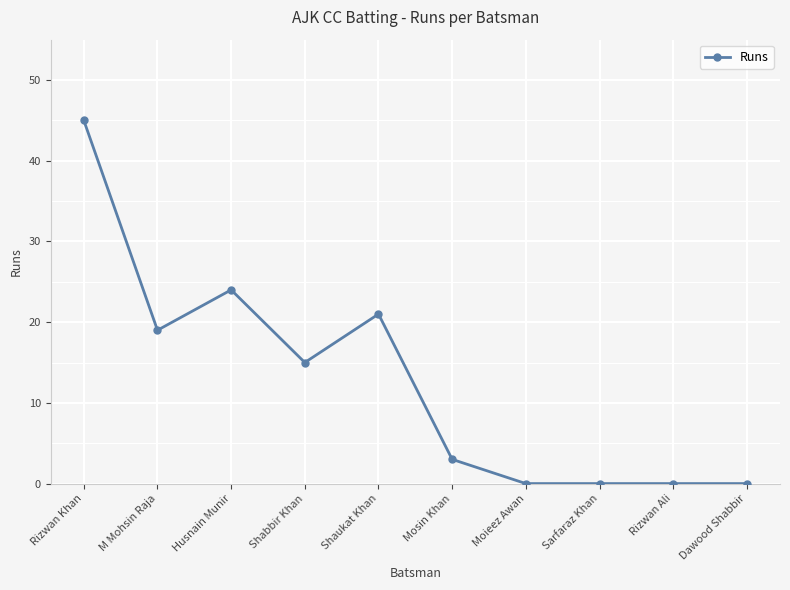

Reading left to right, list all the values displayed in this chart.

45	19	24	15	21	3	0	0	0	0